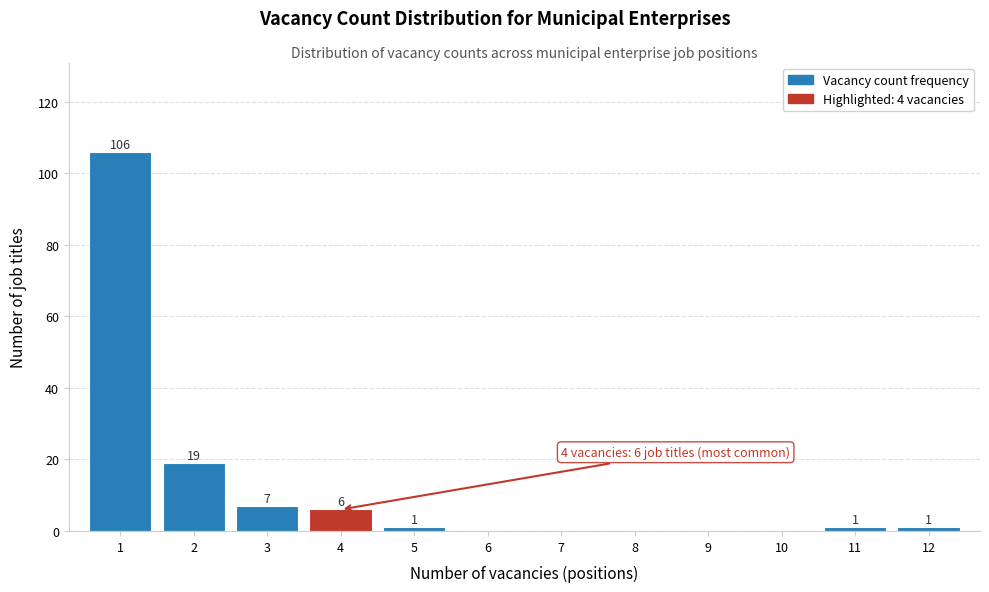

Reading left to right, list all the values displayed in this chart.

1=106	2=19	3=7	4=6	5=1	6=0	7=0	8=0	9=0	10=0	11=1	12=1